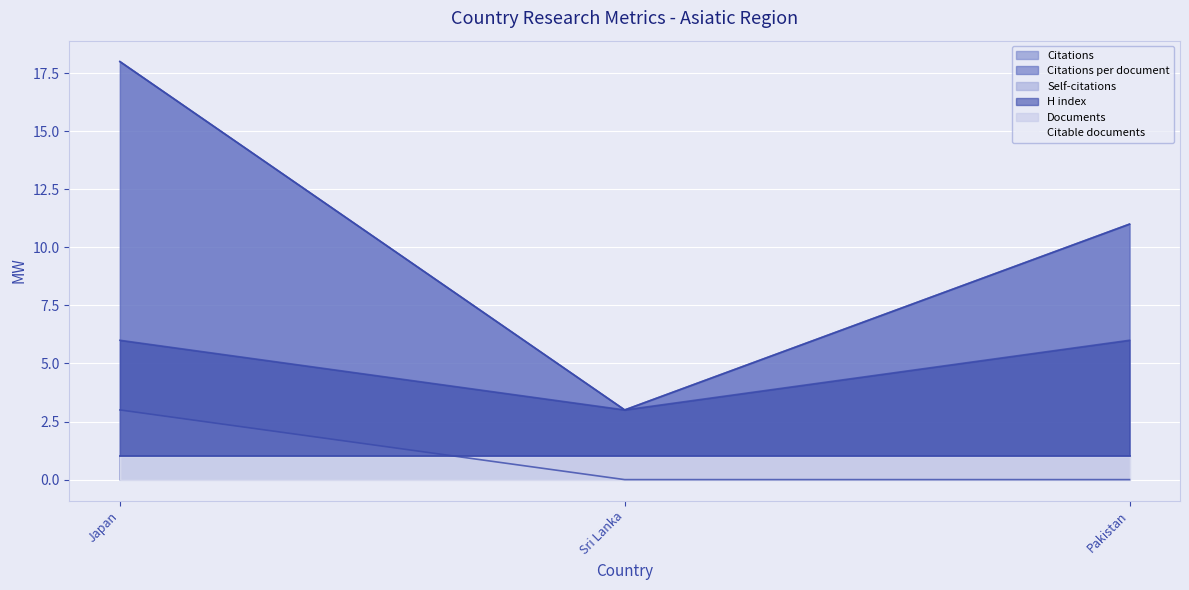

The H index series shows 9 at Japan. True or false?

False